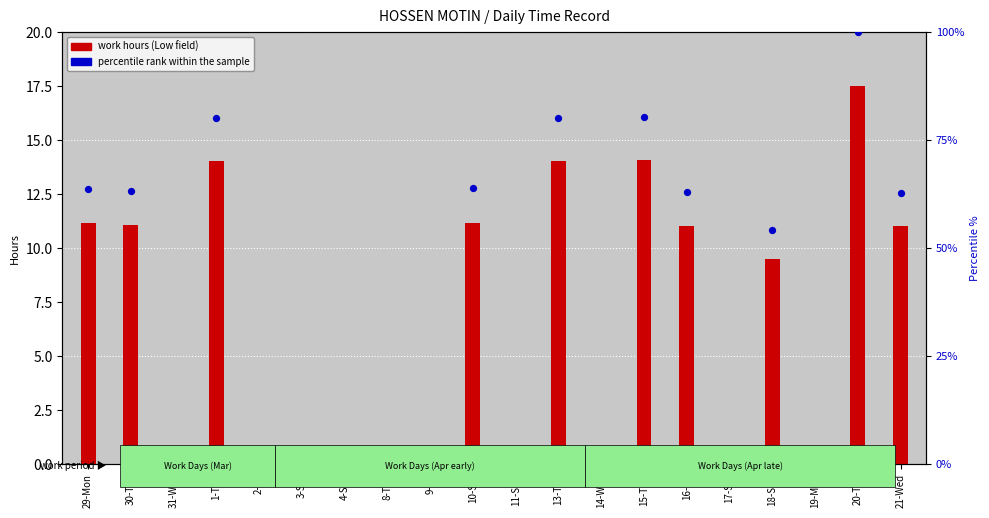

At how many categories does at least one series exceed 32?

10